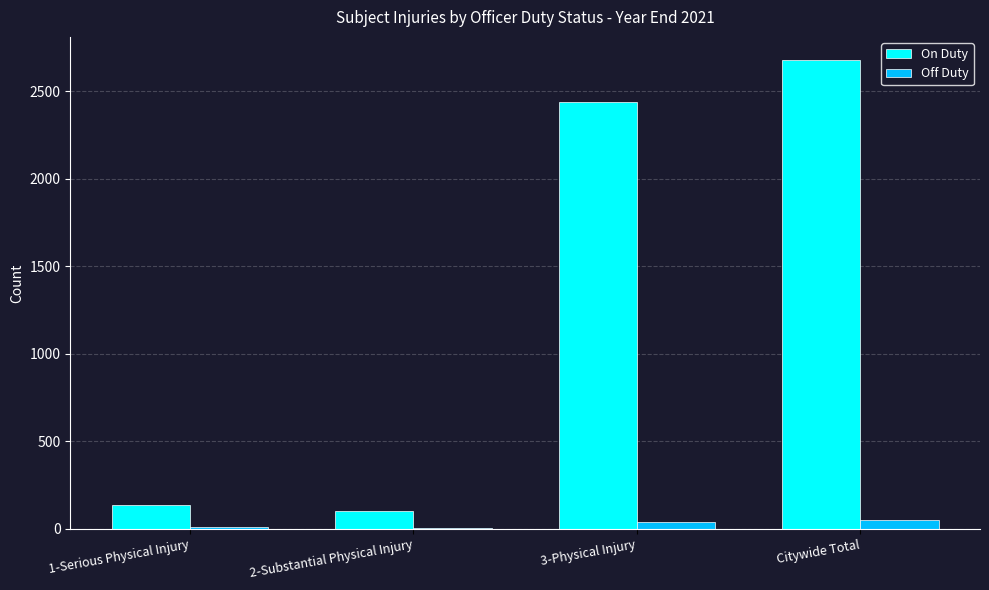

How many distinct data groups are displayed?

2